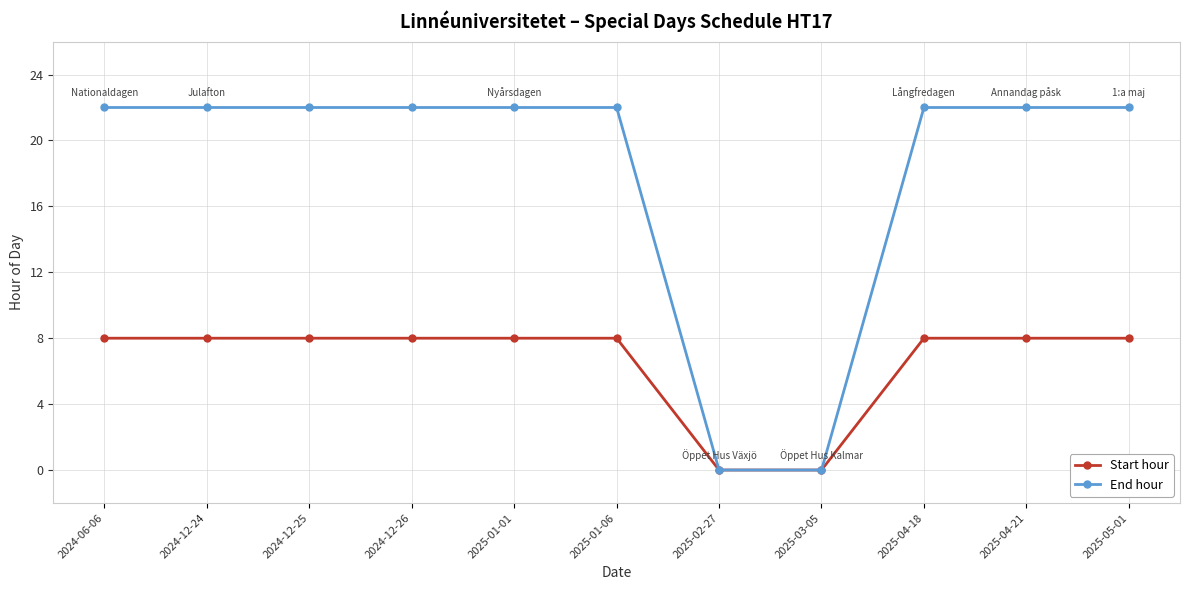

List the series in order of their peak value, lowest first.

Start hour, End hour